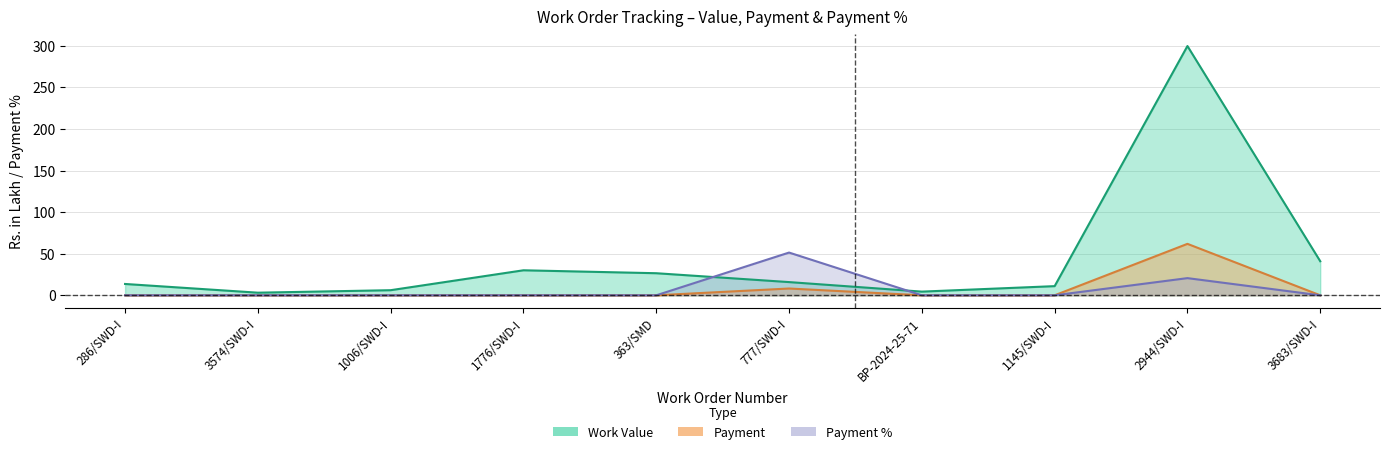

What is the approximate value of Payment at 777/SWD-I?

8.2